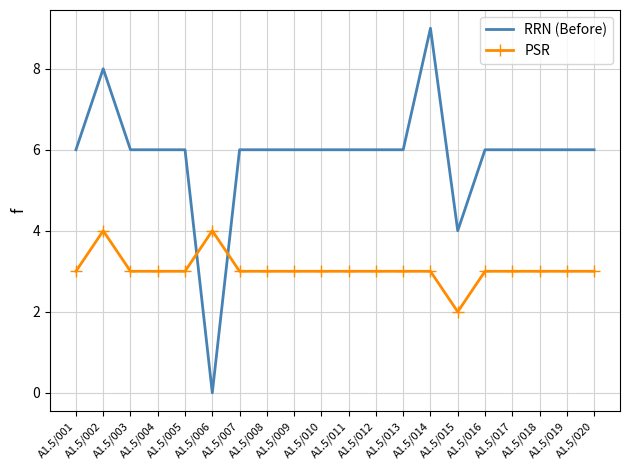

The RRN (Before) series shows 6 at A1.5/005. True or false?

True